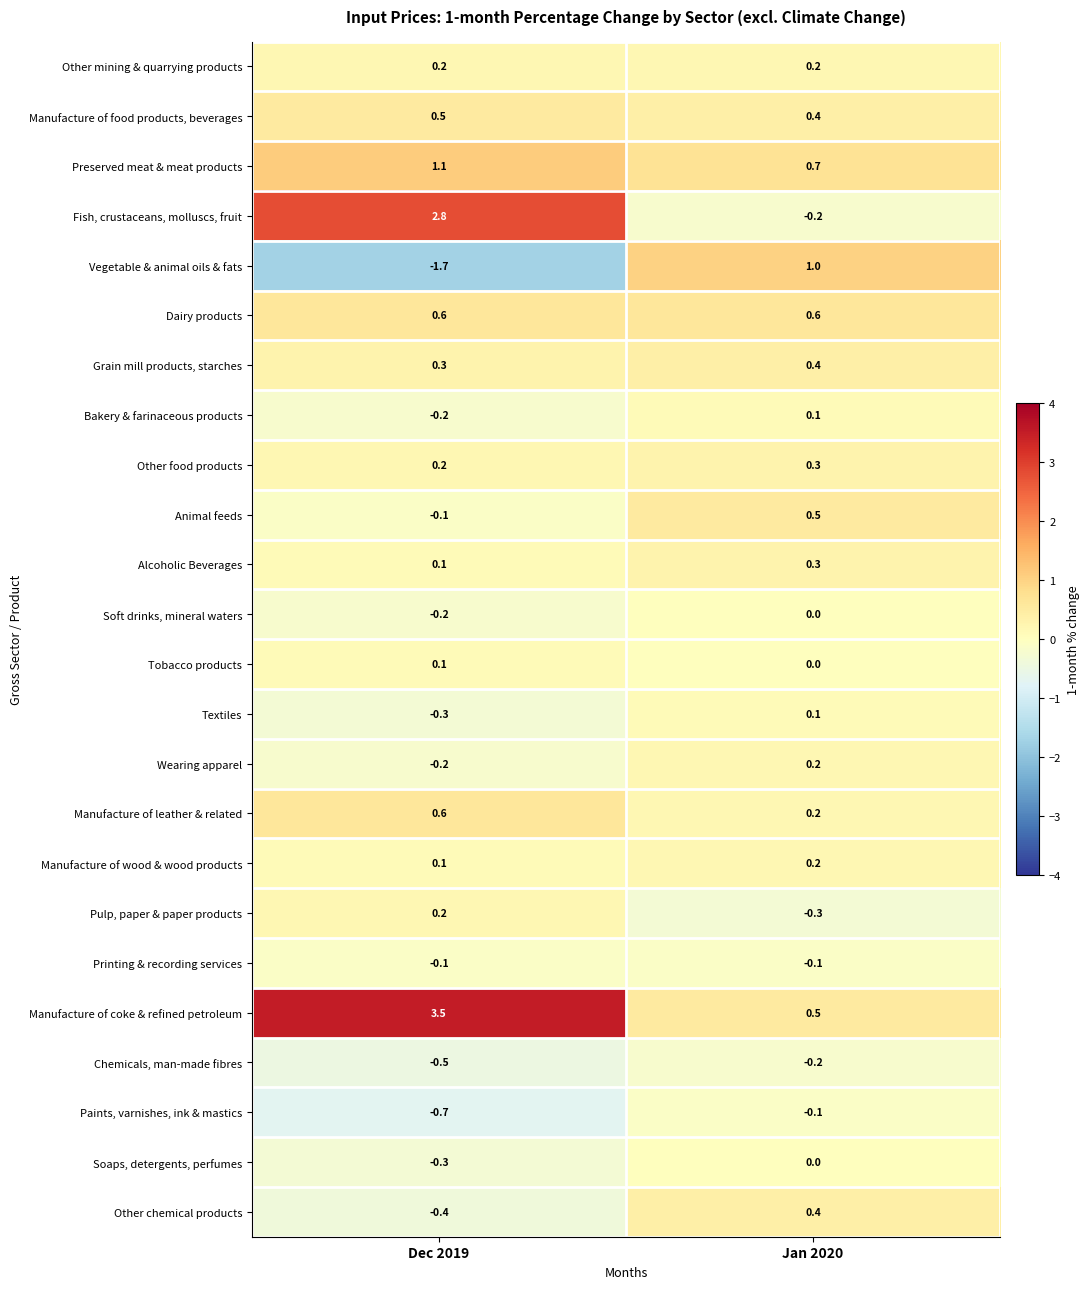

What is the spread (max minus min) of values at Dec 2019?

5.2